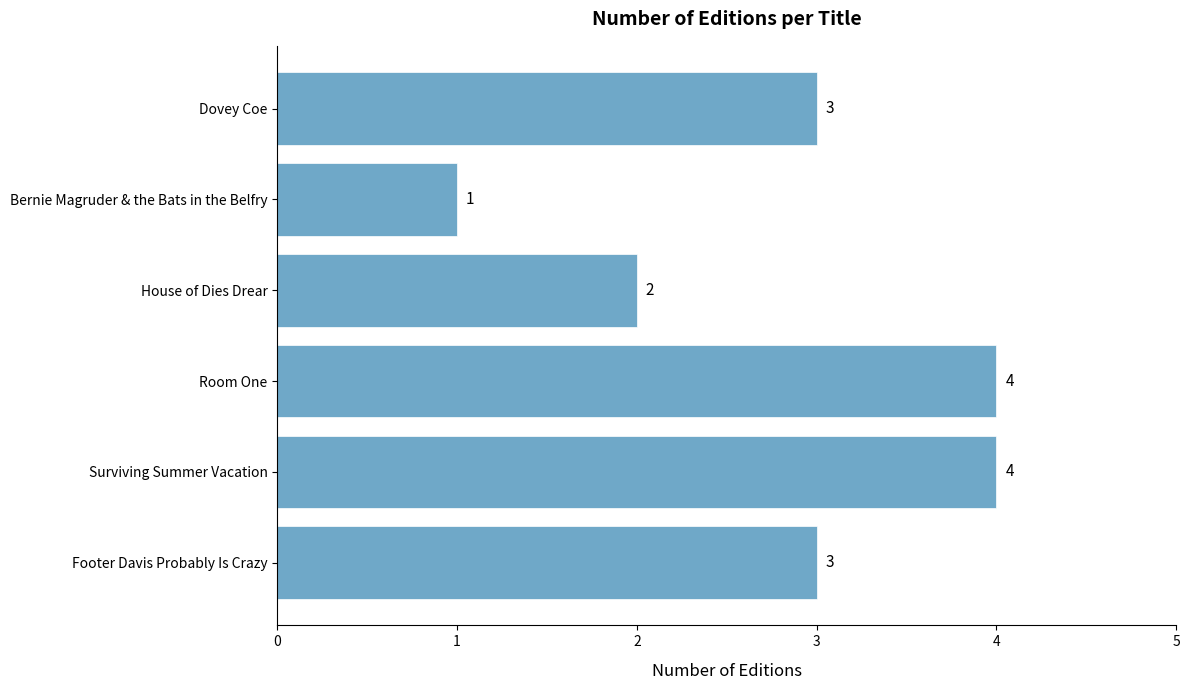

The value at Room One is 4. True or false?

True